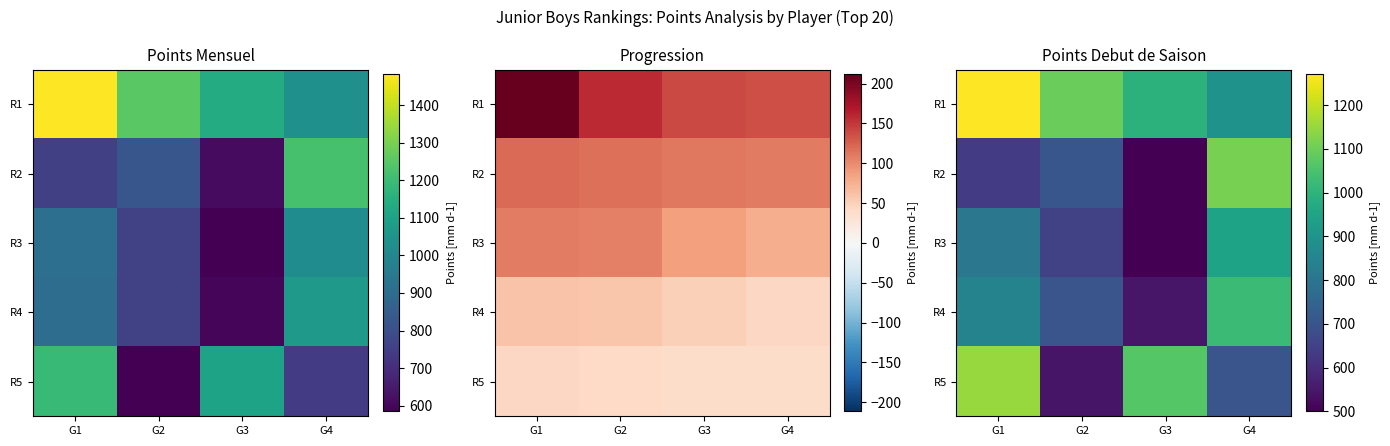

How many R5 values are between 702 and 1151?

3